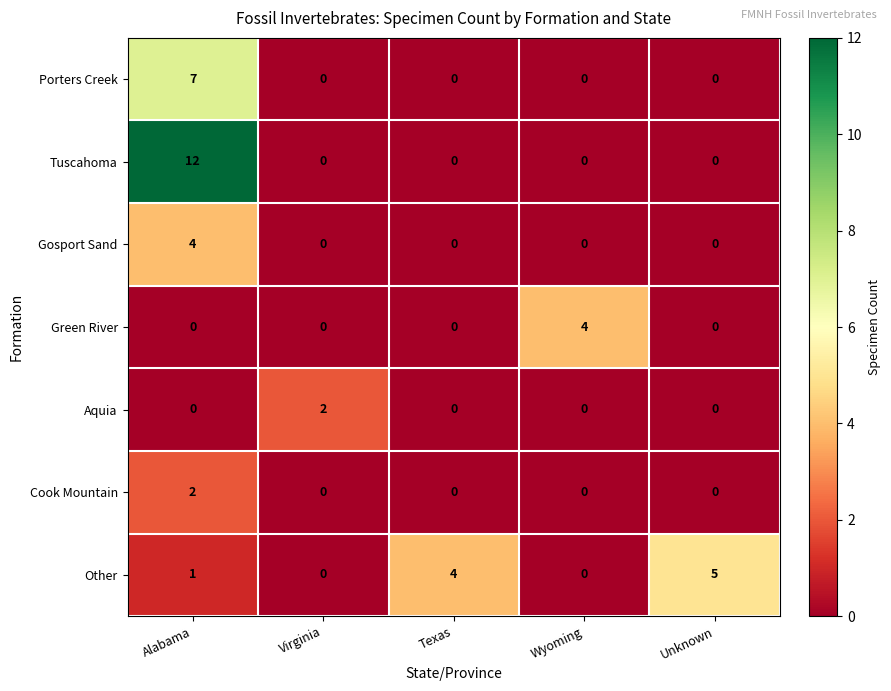

Which category has the highest value across all series?

Alabama